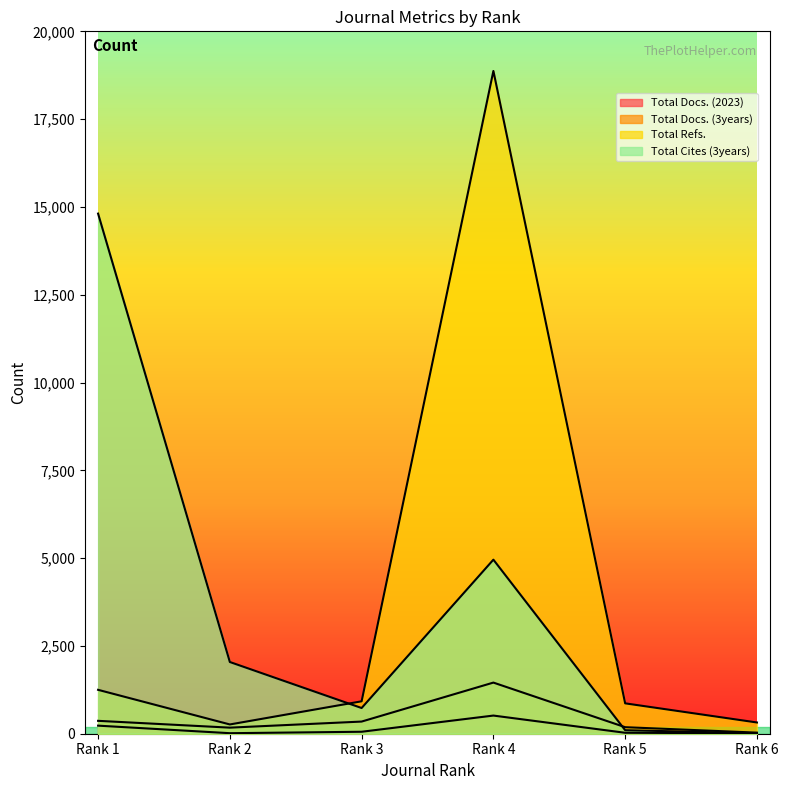

Which series has the largest range (max minus min)?

Total Refs.